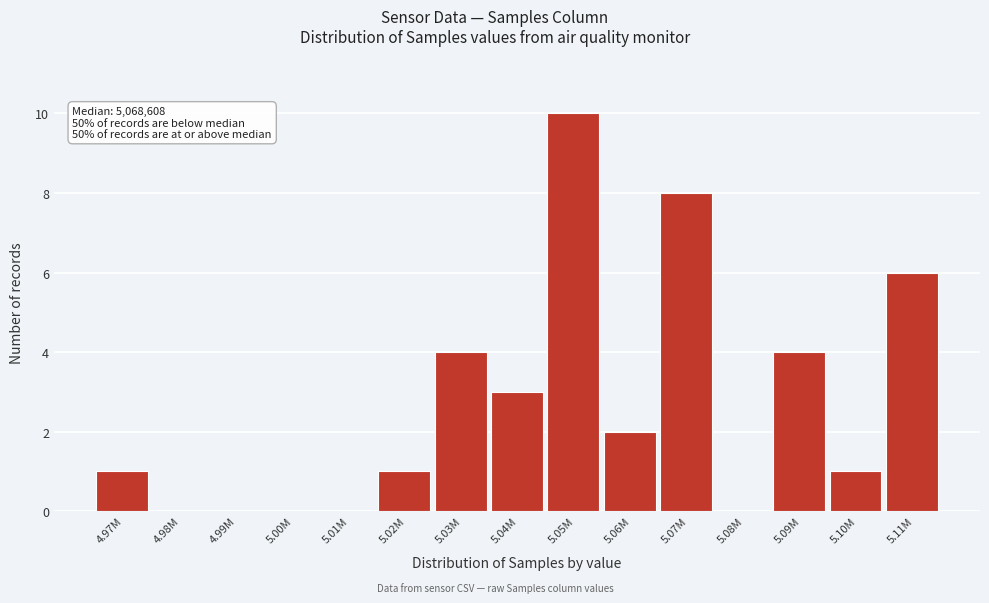

Reading right to left, what are all the values shown in this chart?

5.11M=6	5.10M=1	5.09M=4	5.08M=0	5.07M=8	5.06M=2	5.05M=10	5.04M=3	5.03M=4	5.02M=1	5.01M=0	5.00M=0	4.99M=0	4.98M=0	4.97M=1